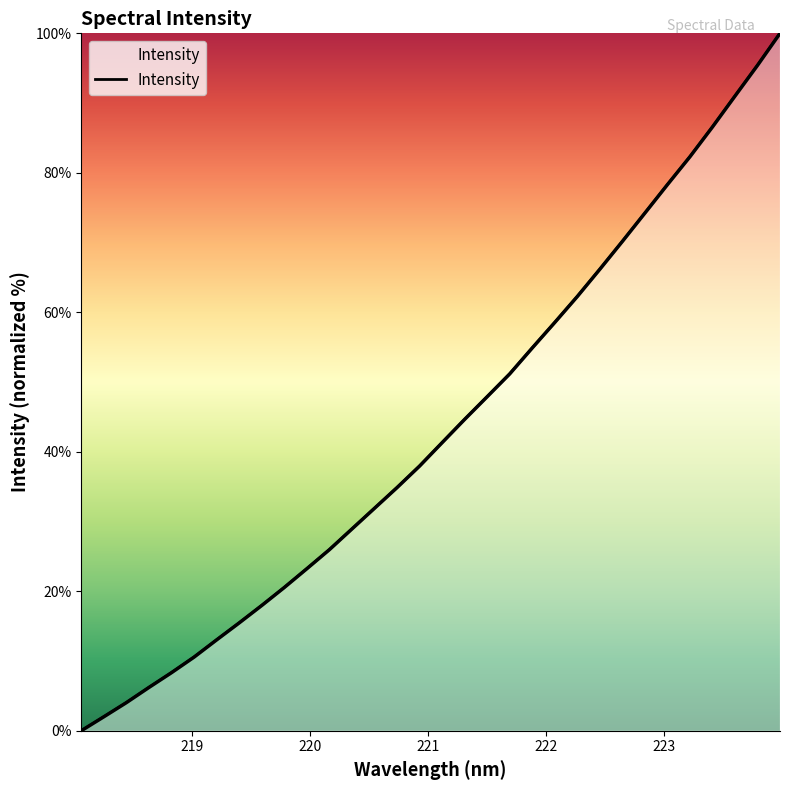

What is the maximum value shown in the chart?

100.0